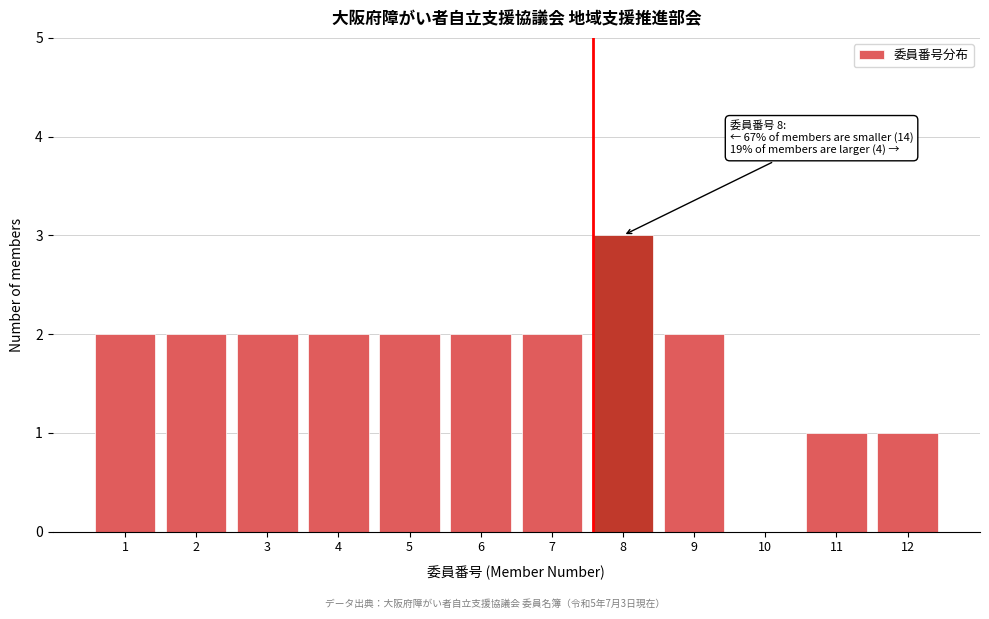

Reading left to right, list all the values displayed in this chart.

1=2	2=2	3=2	4=2	5=2	6=2	7=2	8=3	9=2	10=0	11=1	12=1